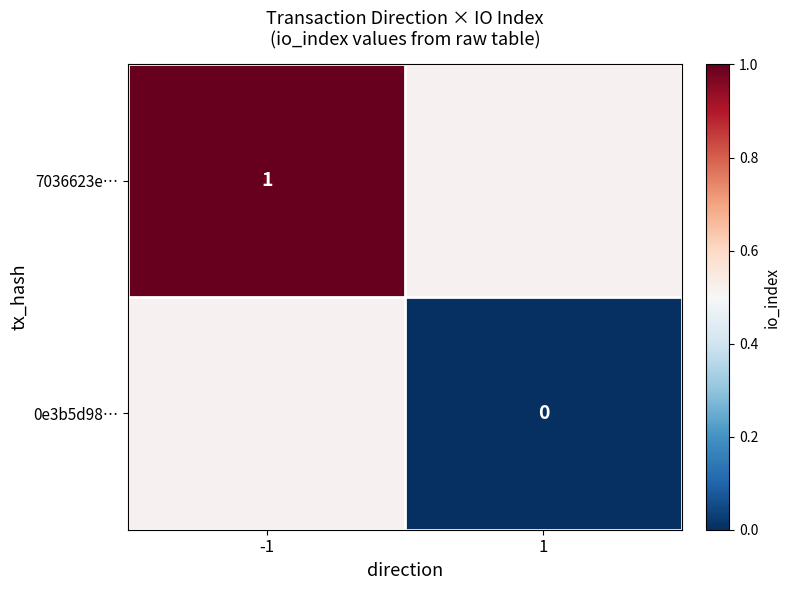

The value of 7036623e… at -1 is 0. True or false?

False